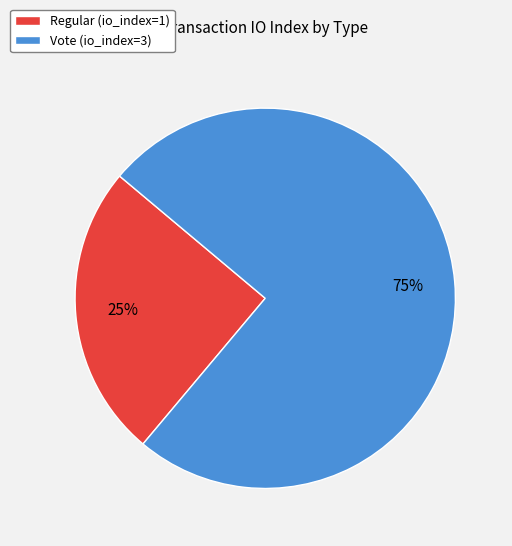

Rank the categories by value from highest to lowest.

Vote, Regular